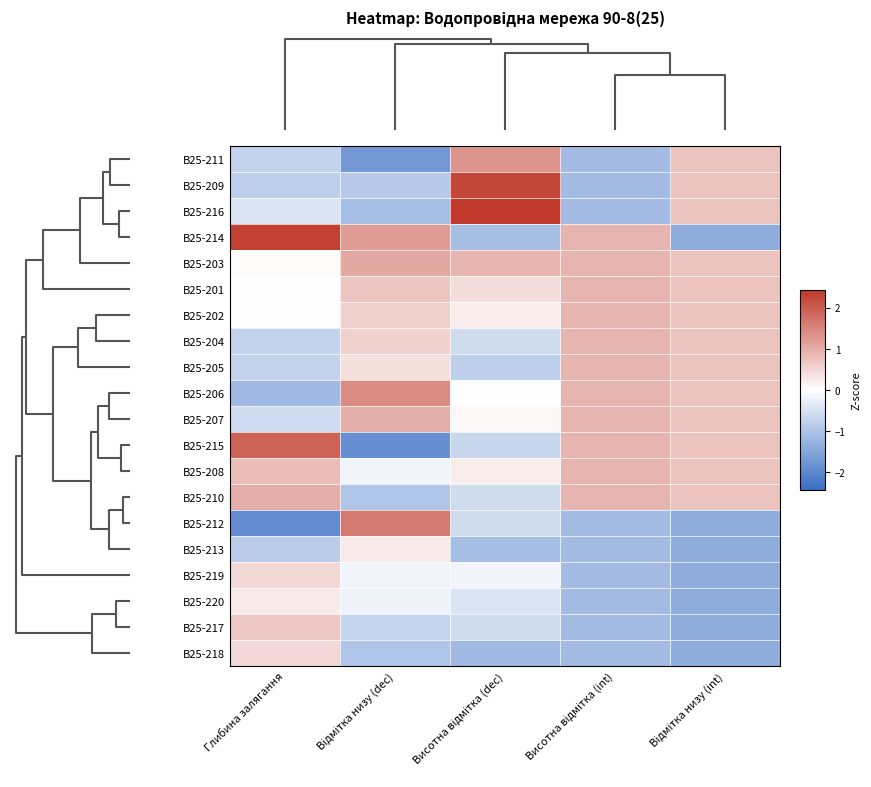

List the series in order of their peak value, lowest first.

В25-220, В25-213, В25-219, В25-218, В25-217, В25-201, В25-202, В25-204, В25-205, В25-208, В25-207, В25-210, В25-203, В25-211, В25-206, В25-212, В25-215, В25-209, В25-214, В25-216